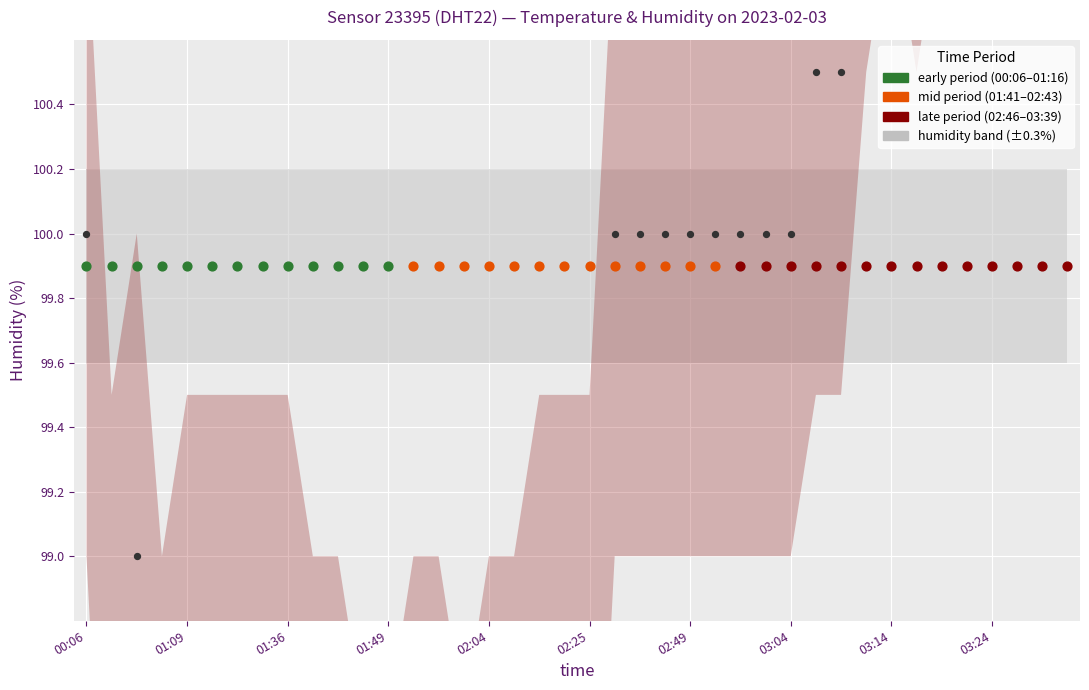

What is the ratio of the value at 01:54 to the value at 02:11?

1.0